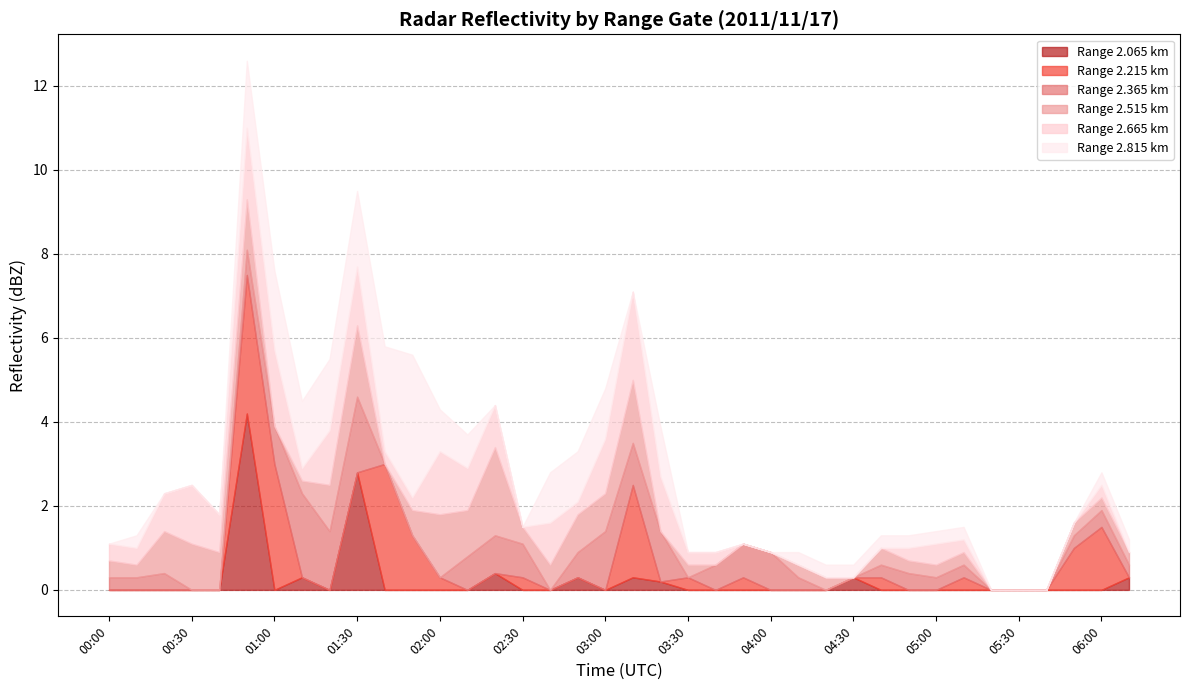

What is the value of the 2.365 point at the 9th from the left?

1.4